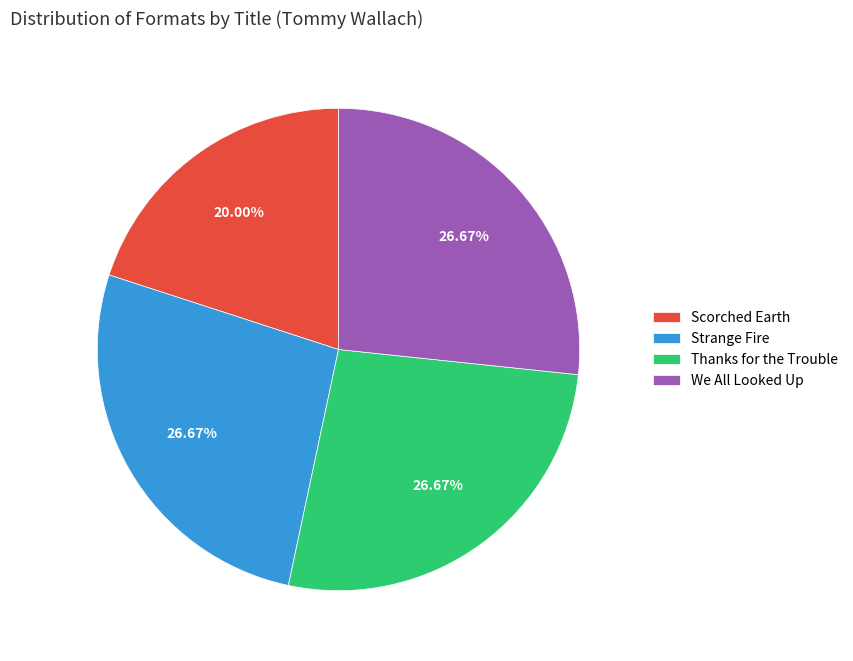

Which category has the smallest portion of the pie?

Scorched Earth